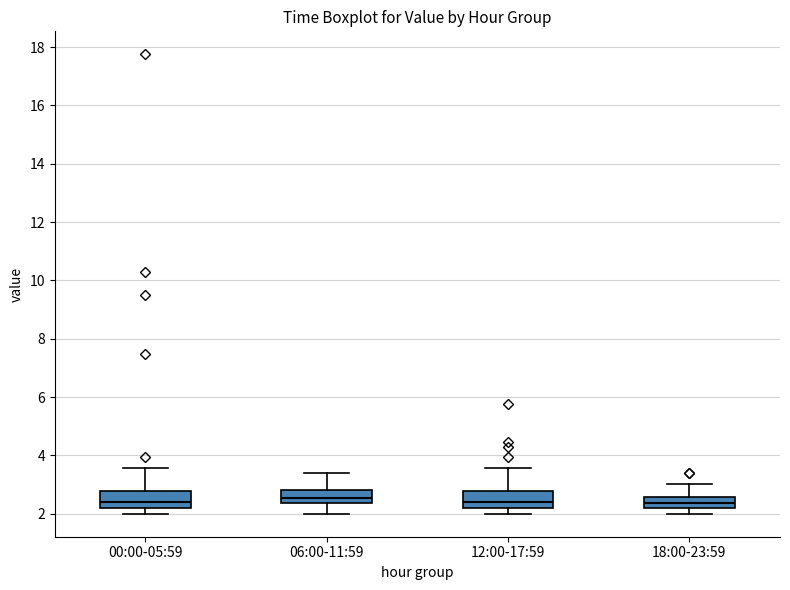

Reading left to right, transcribe this box plot: for each box, give where its median line is, the range the box spans, and where its two whiskers end, as read against the y-axis. The values are not printed on the chart, so give them approximately, as read against the axis.

00:00-05:59: median 2.4, box 2.2 to 2.8, whiskers 2.0 to 3.6
06:00-11:59: median 2.6, box 2.4 to 2.8, whiskers 2.0 to 3.4
12:00-17:59: median 2.4, box 2.2 to 2.8, whiskers 2.0 to 3.6
18:00-23:59: median 2.4, box 2.2 to 2.6, whiskers 2.0 to 3.0